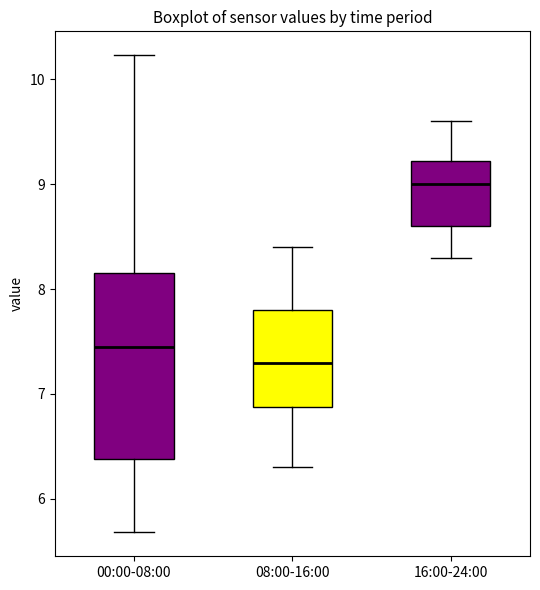

Comparing the boxes themselves (not the whiskers), which one is the tallest?

00:00-08:00